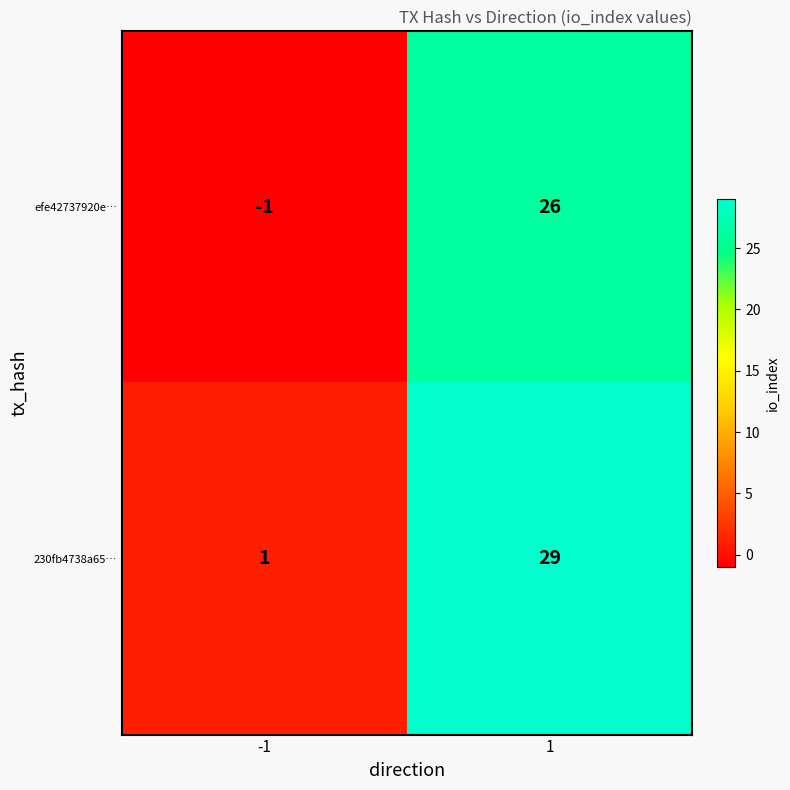

The value of efe42737920e… at -1 is -1. True or false?

True